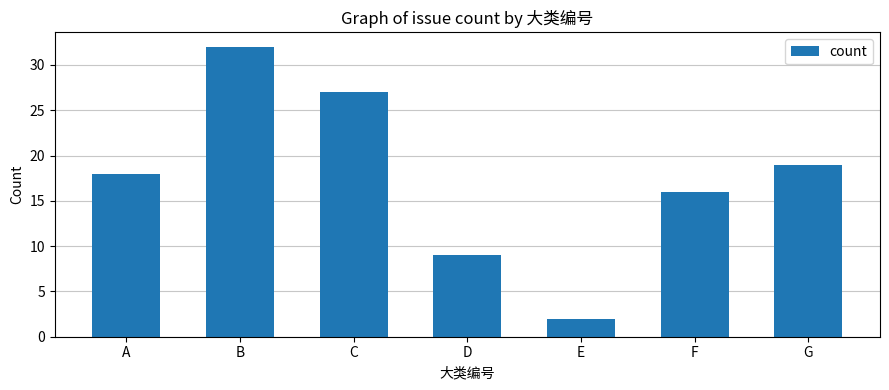

What is the value of the 7th bar from the left?

19